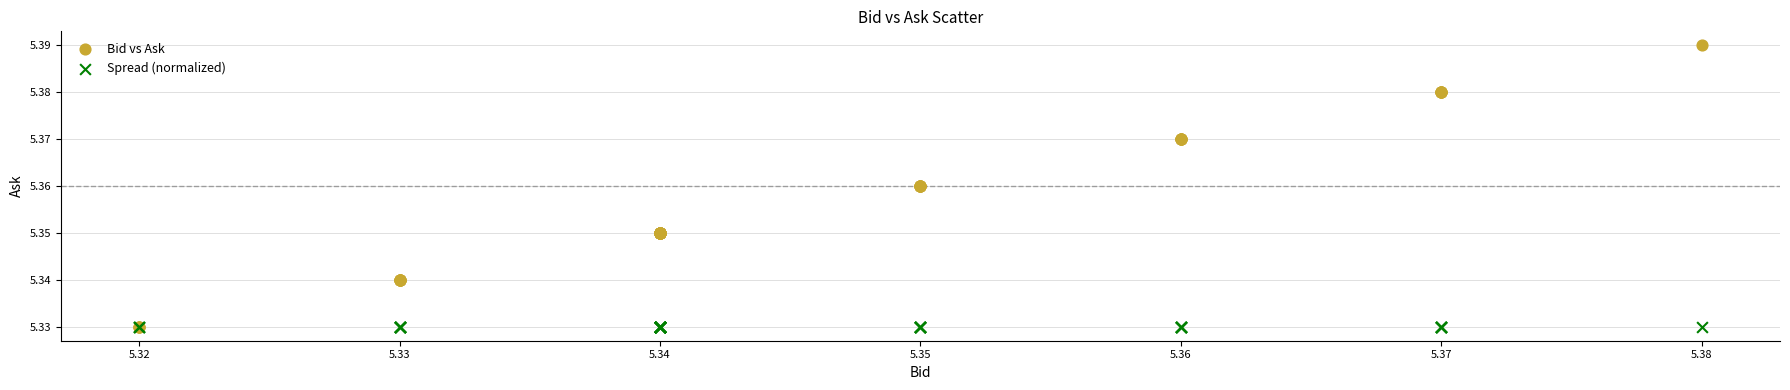

What are all the series names shown in the legend?

Bid vs Ask, Spread (normalized)